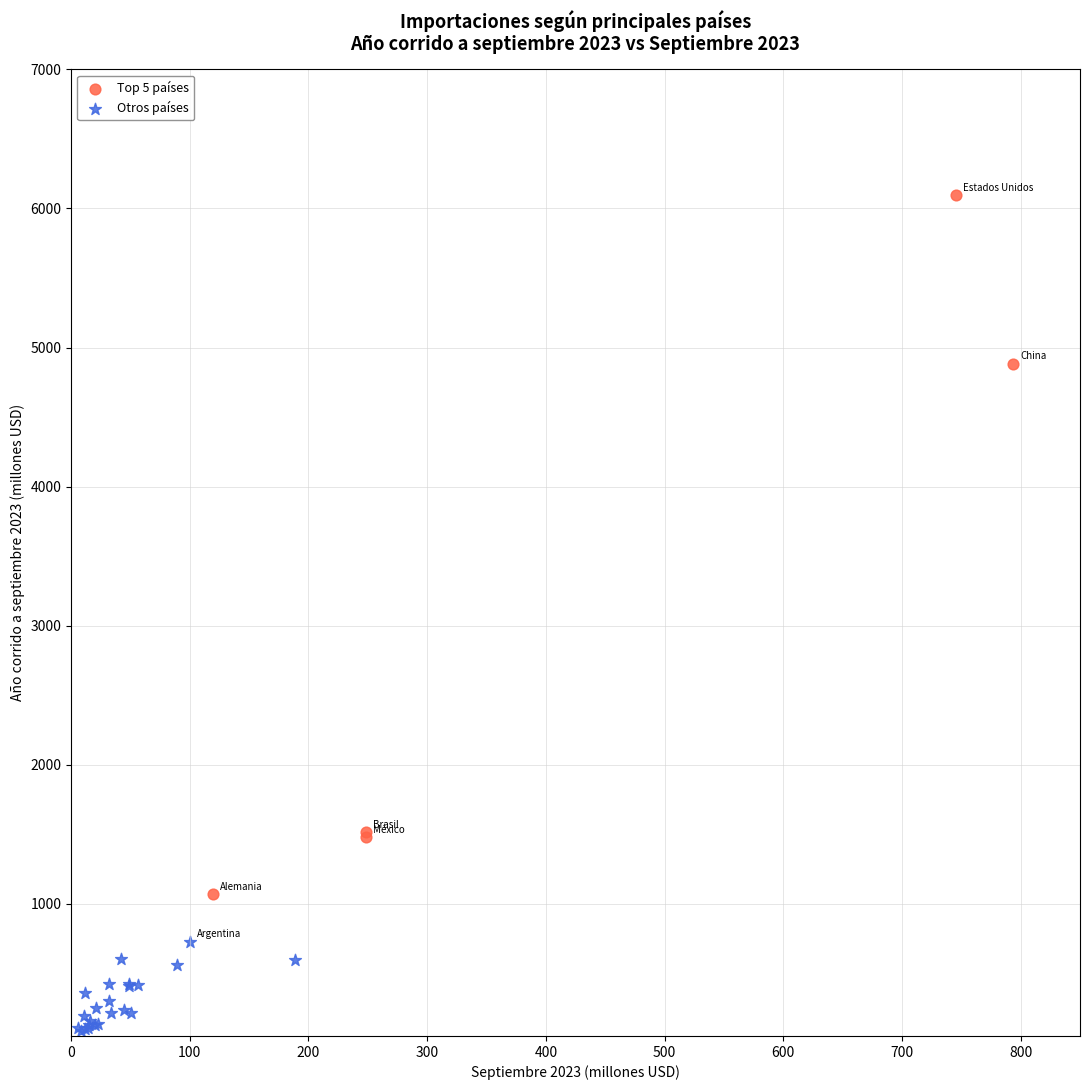

Which series has the largest Y range (max minus min)?

Top 5 países